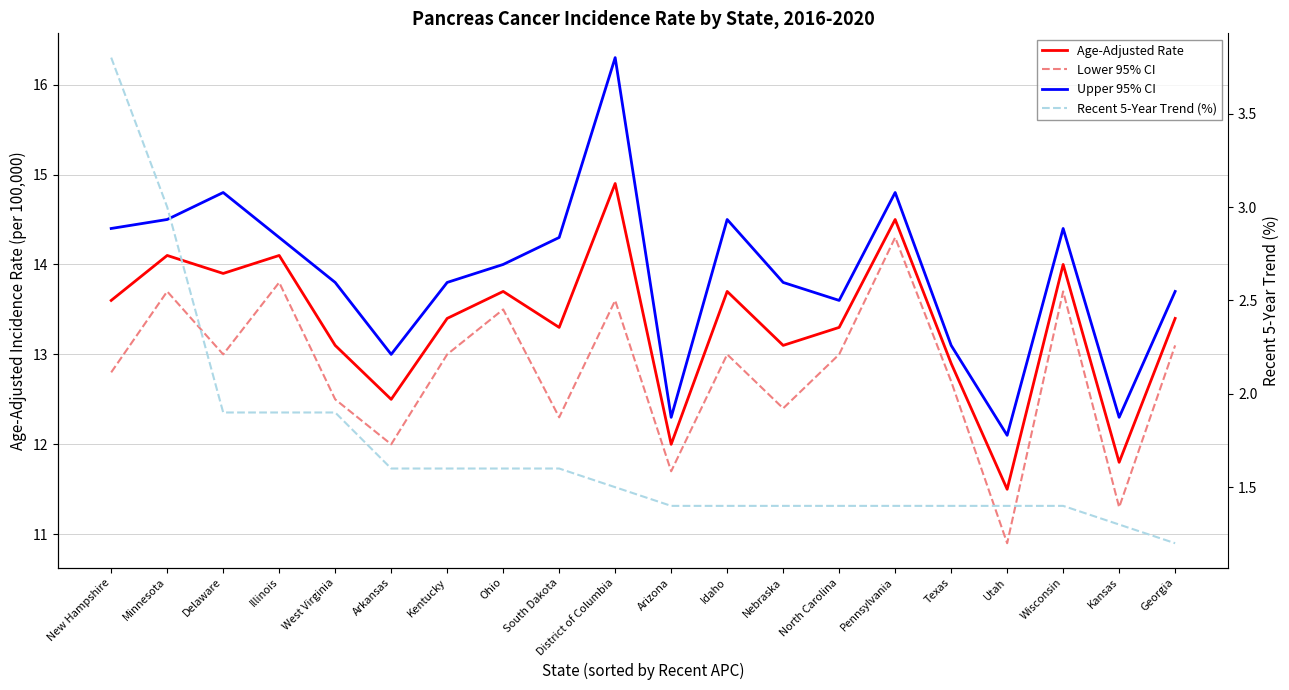

Does the chart display data point markers on the line(s)?

No